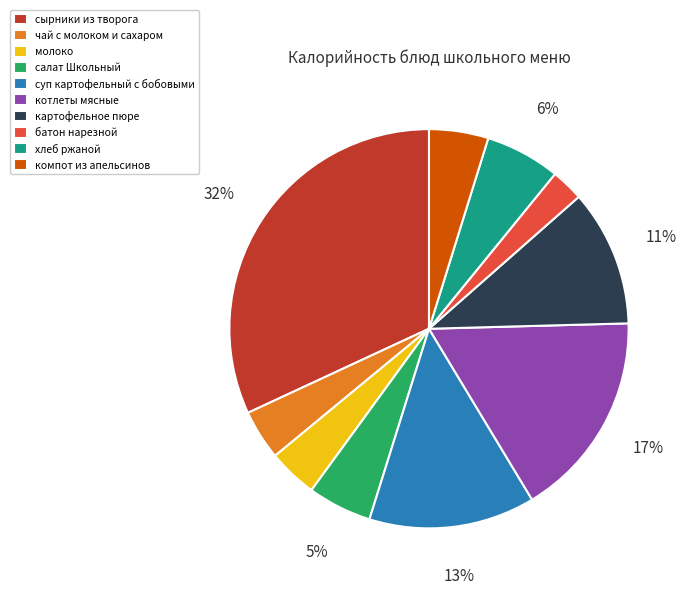

Which category has the biggest portion of the pie?

сырники из творога